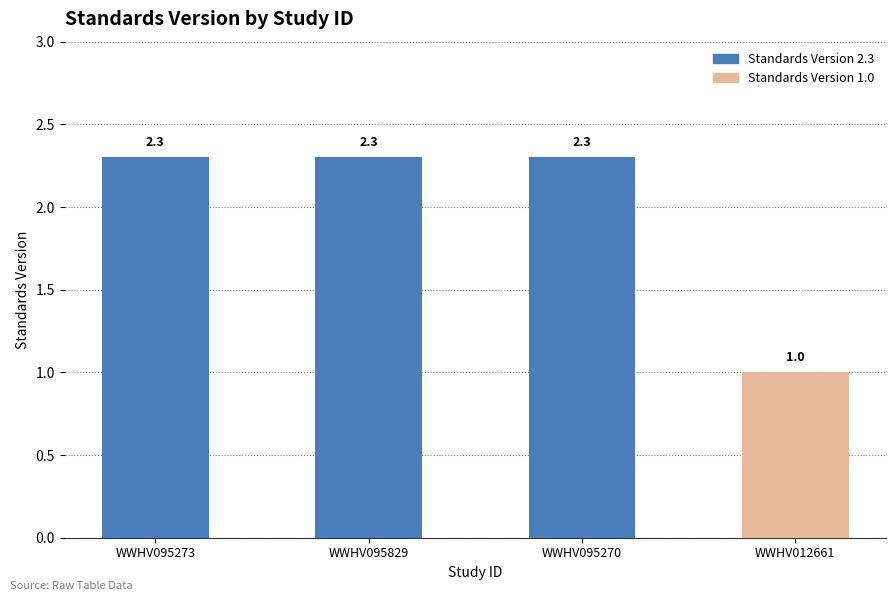

True or false: the data shows 1.0 at WWHV012661.

True